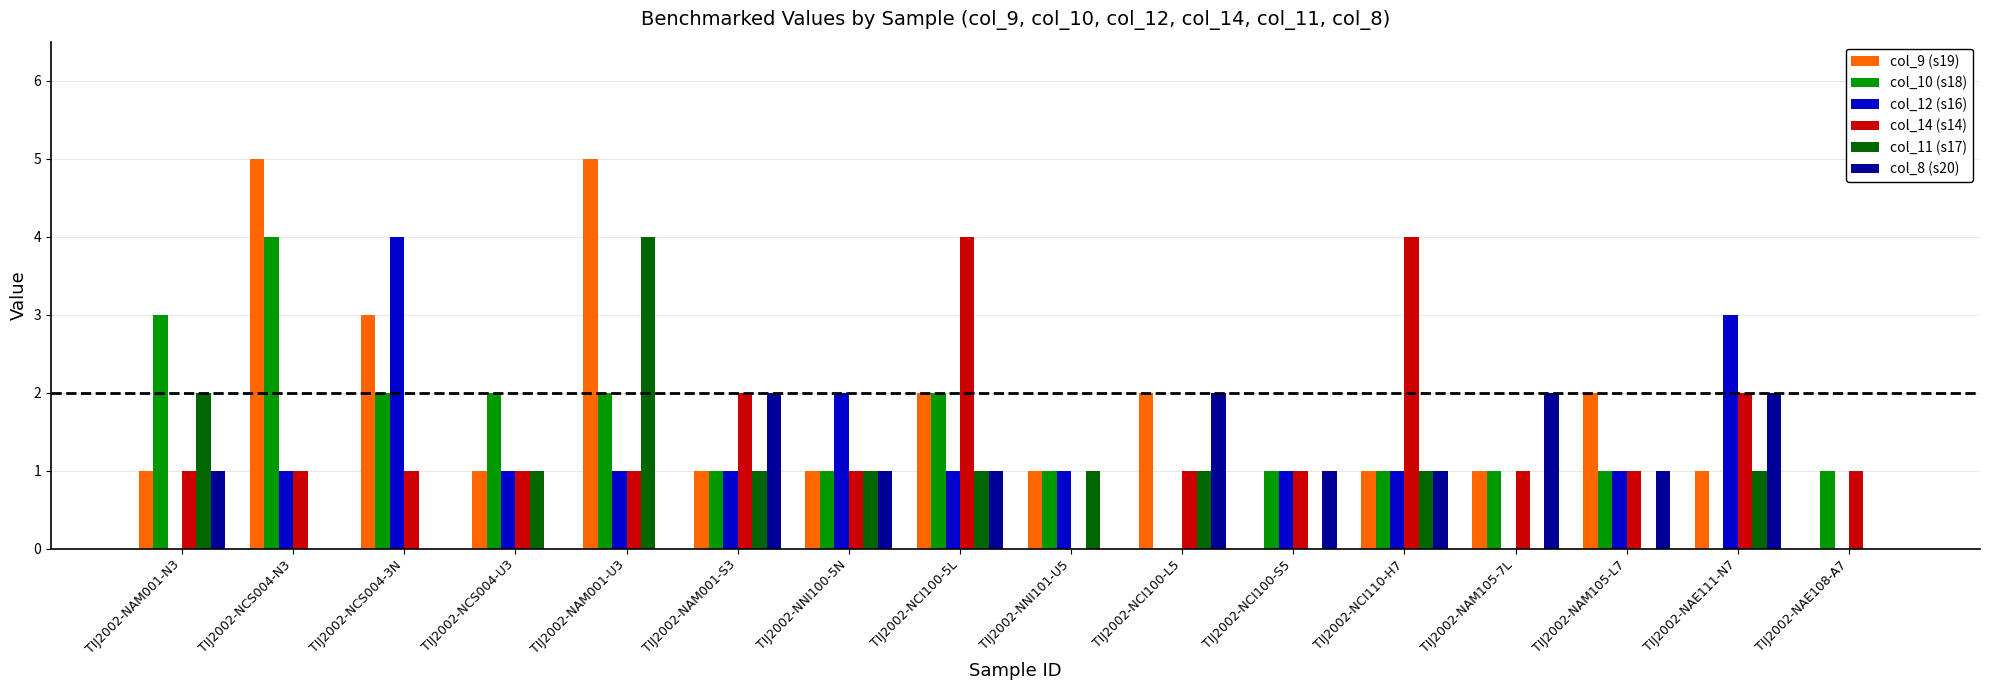

At which category is the sum across all series the highest?

TIJ2002-NAM001-U3